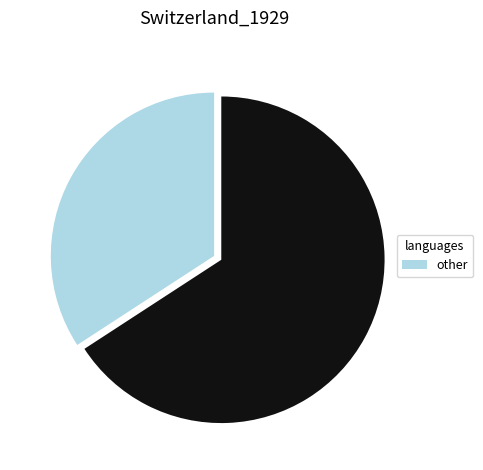

Is there any slice that represents more than half of the pie?

Yes